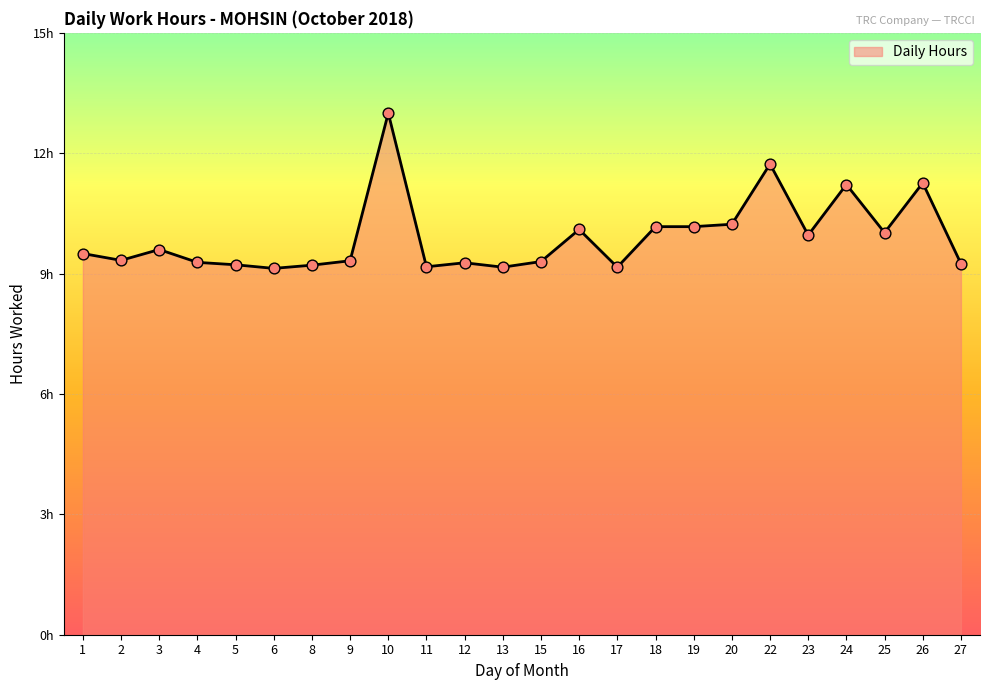

Approximately how many times larger is the value at 22 compared to 26?

1.0